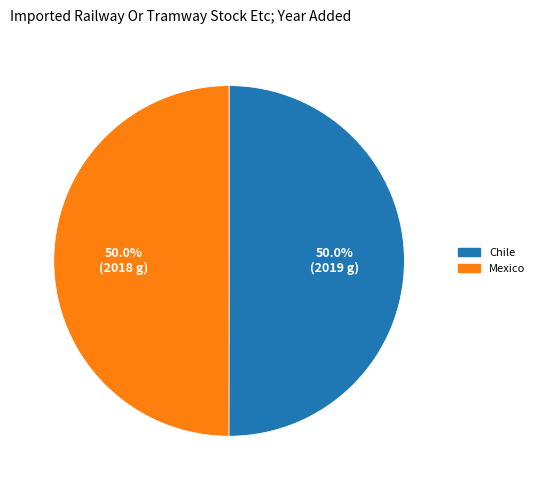

What is the total percentage of Mexico and Chile?

100.0%